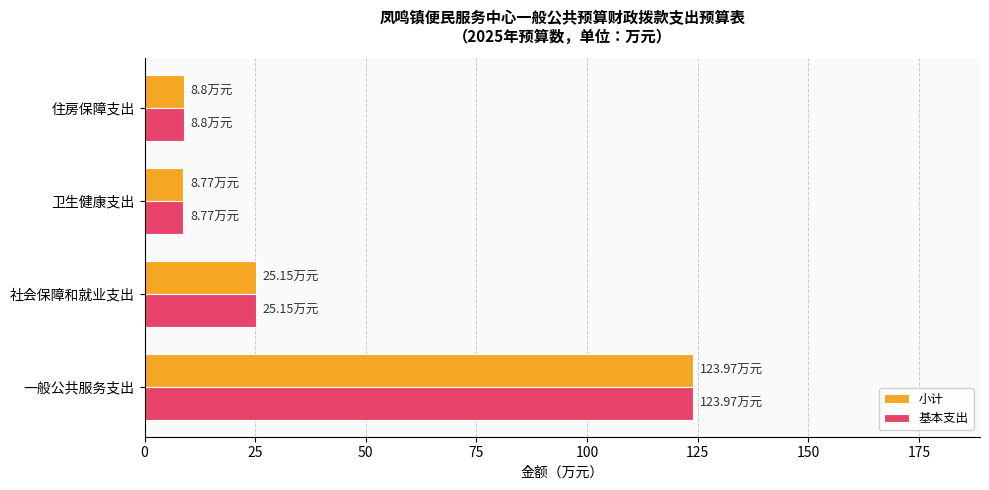

At which category is the sum across all series the highest?

一般公共服务支出